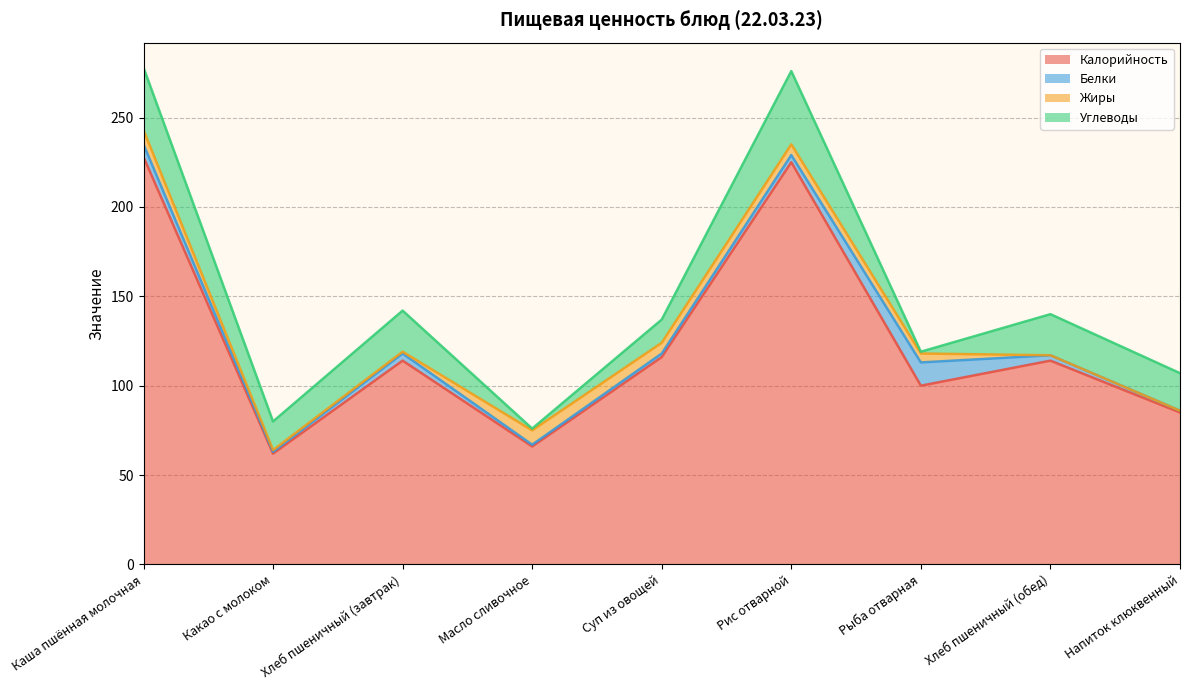

At Хлеб пшеничный (обед), list the series in order from largest to smallest.

Калорийность, Углеводы, Белки, Жиры